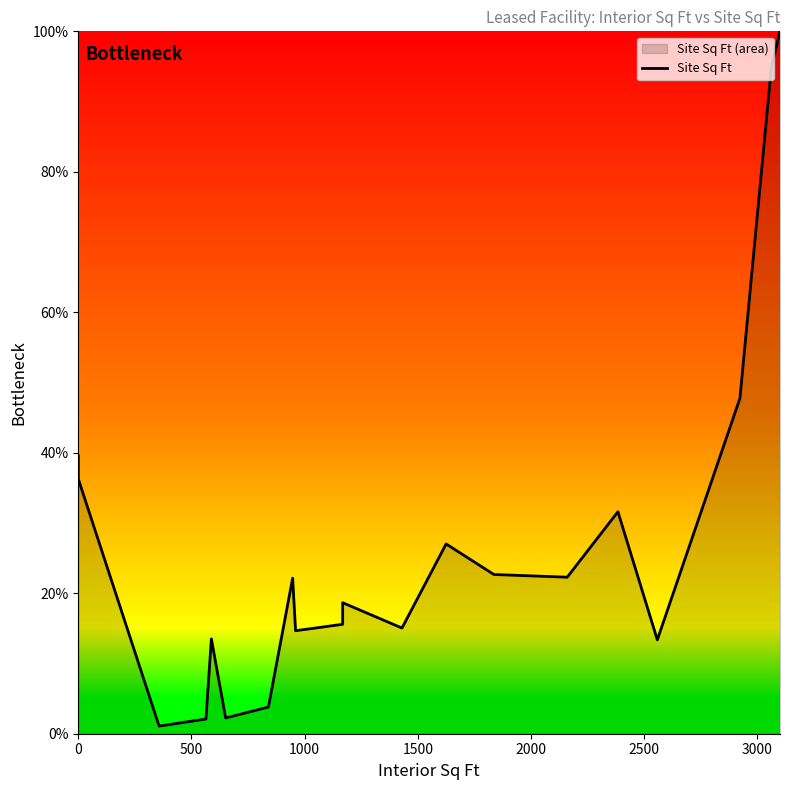

What is the difference between the maximum and minimum values?

98.9